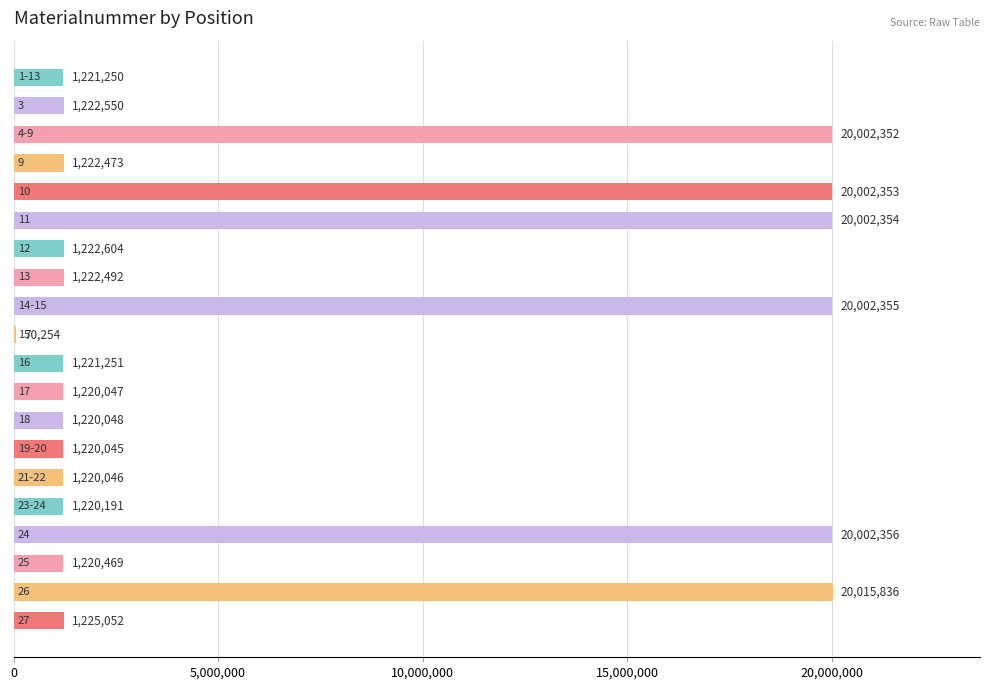

Are the bars horizontal?

Yes